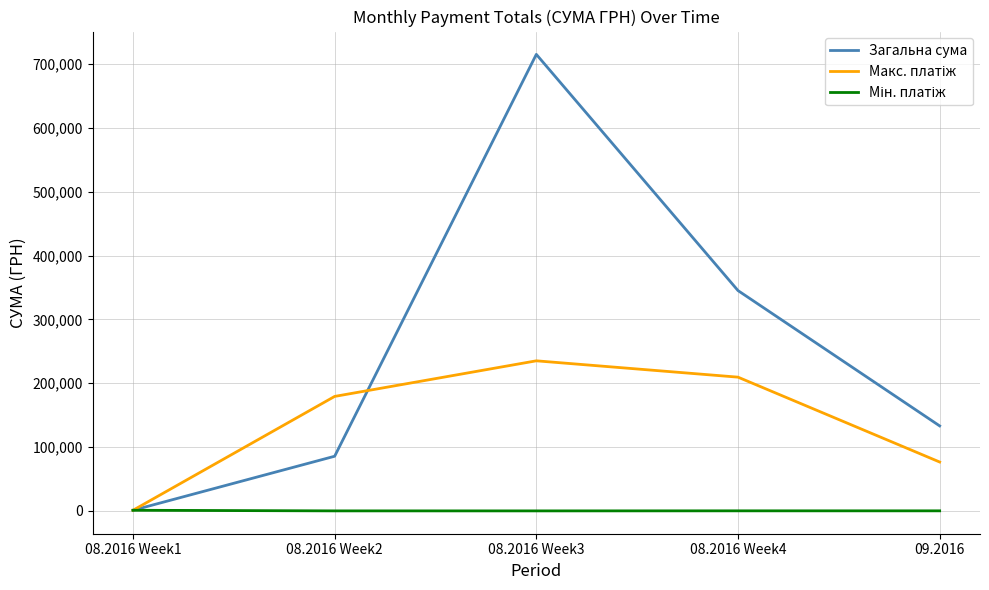

Which series has the largest total across all categories?

Загальна сума